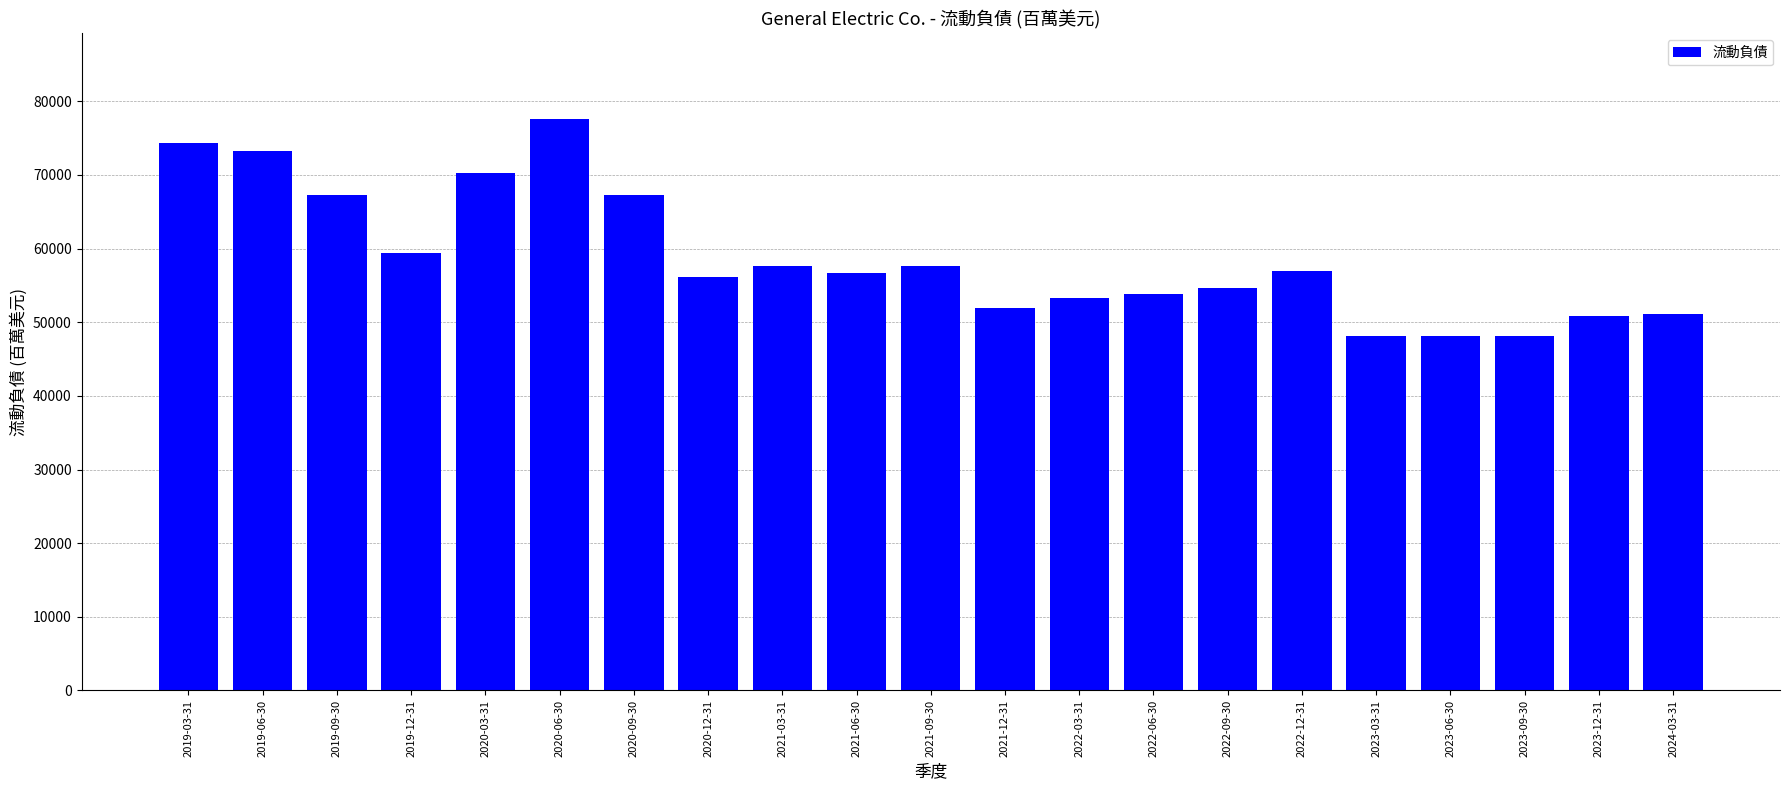

What is the change in value from 2020-09-30 to 2023-06-30?

-19188